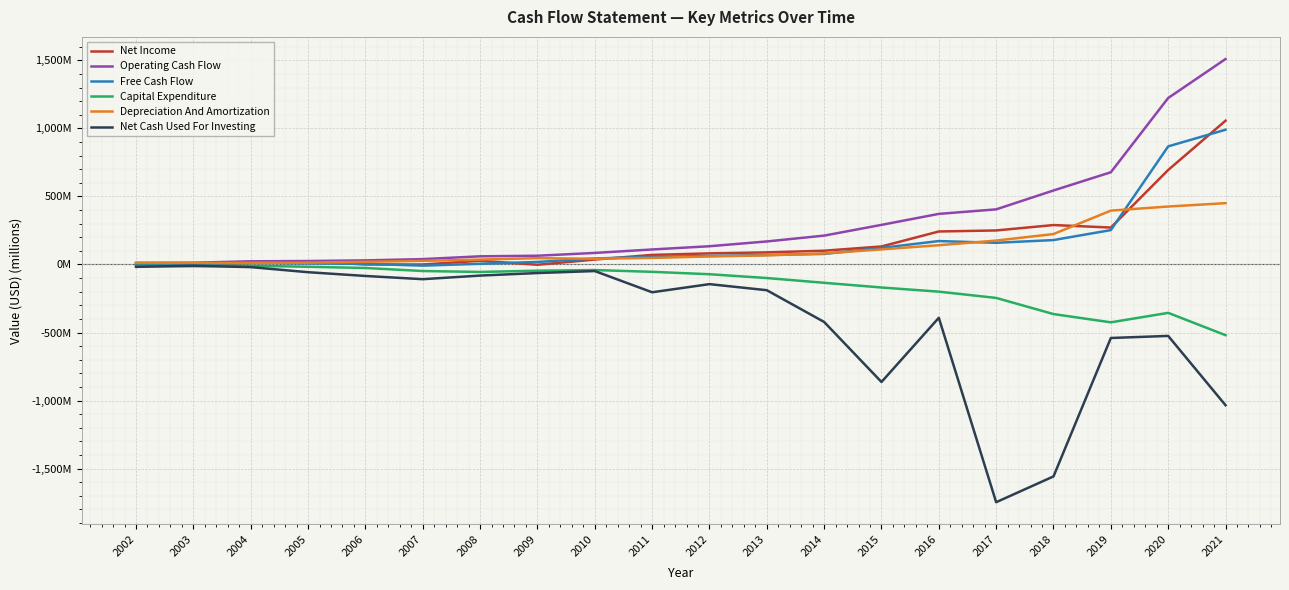

What are all the series names shown in the legend?

Net Income, Operating Cash Flow, Free Cash Flow, Capital Expenditure, Depreciation And Amortization, Net Cash Used For Investing